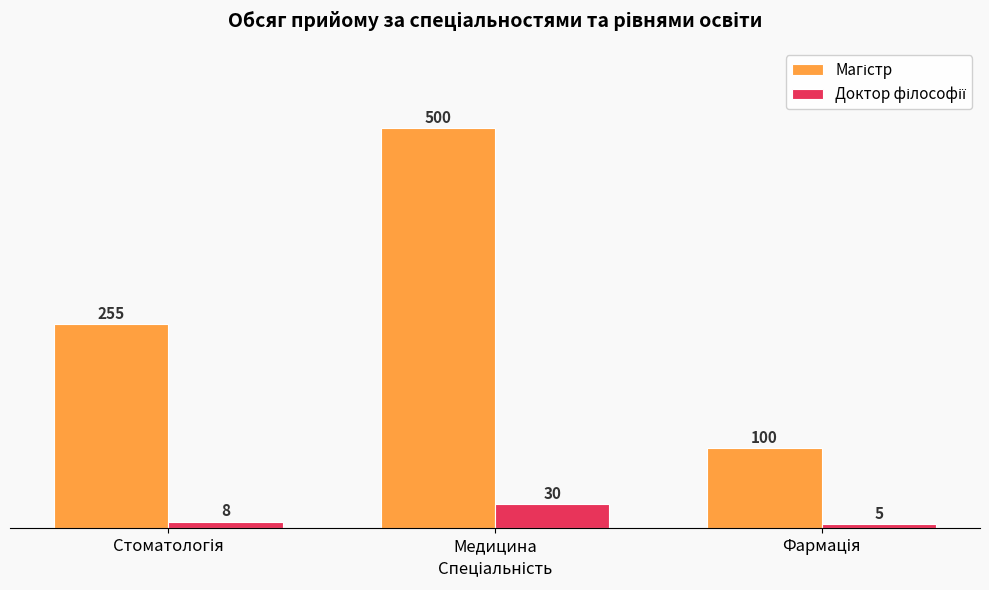

At how many categories does at least one series exceed 134?

2